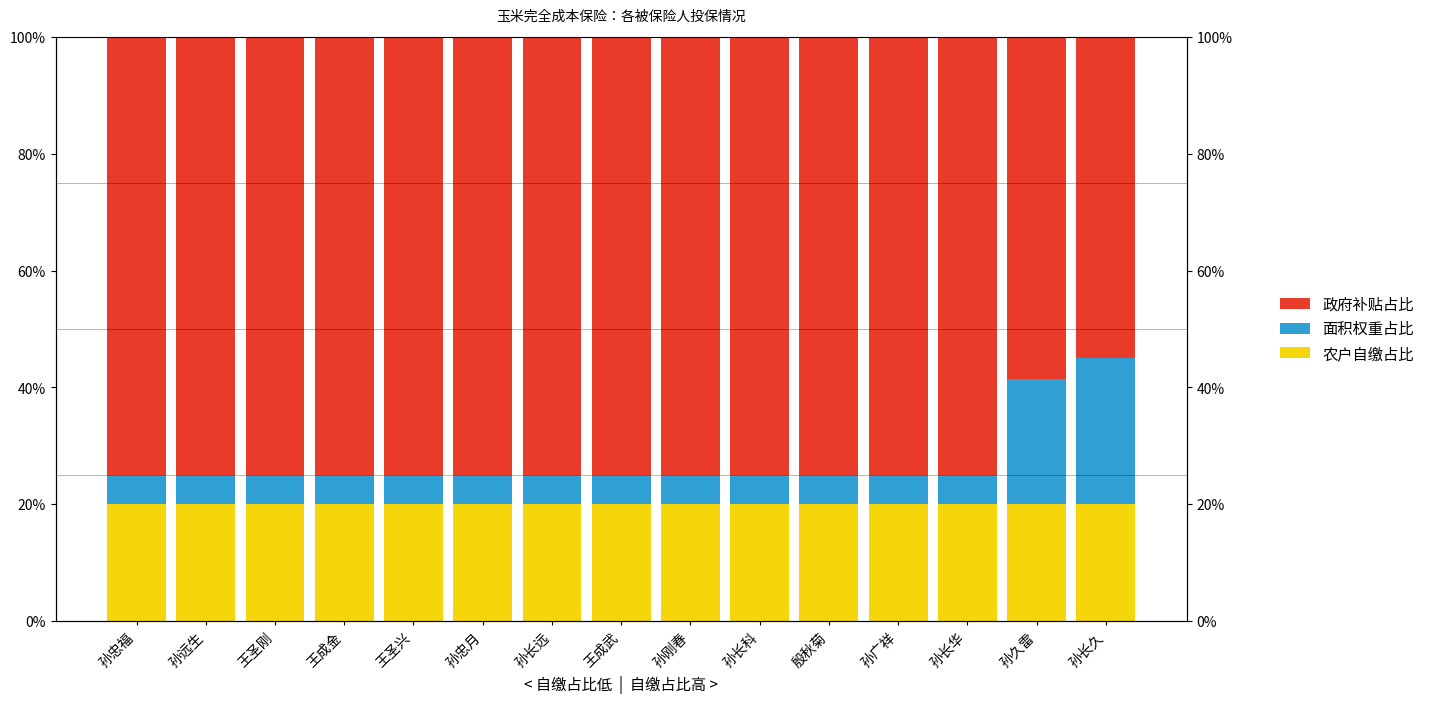

Where is 政府补贴占比 nearest to the value 65?

孙久雷